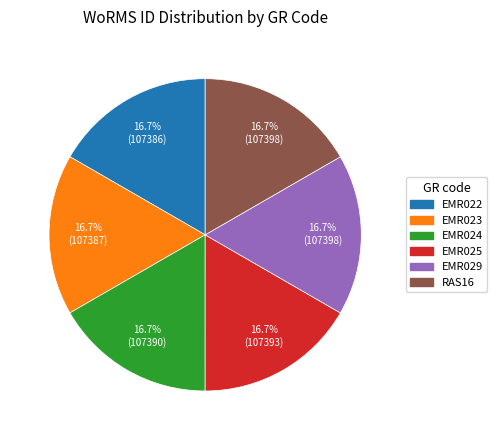

Approximately how many times larger is the value at EMR022 compared to RAS16?

1.0